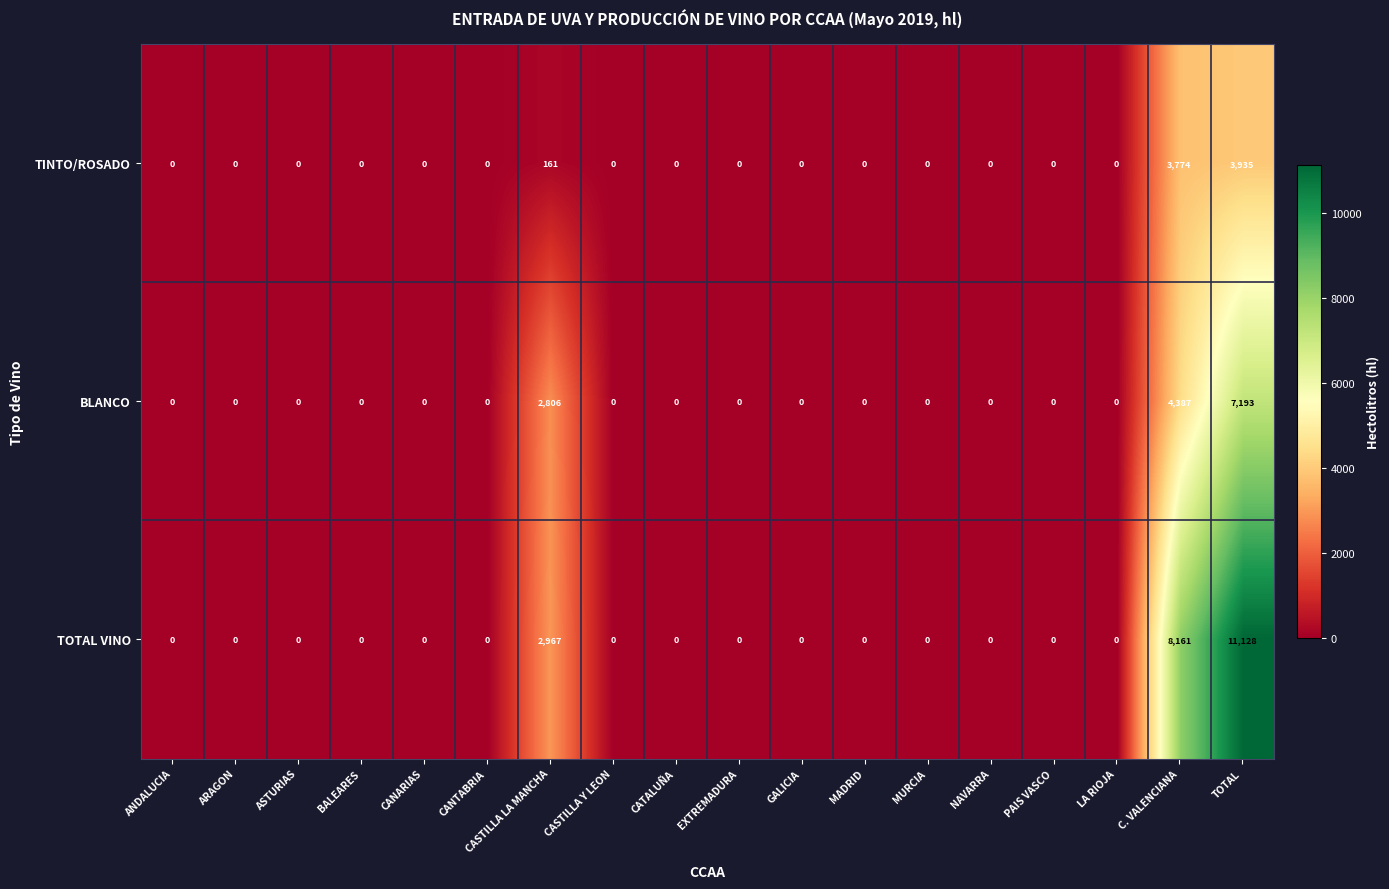

List the series in order of their overall mean, highest first.

TOTAL VINO, BLANCO, TINTO/ROSADO